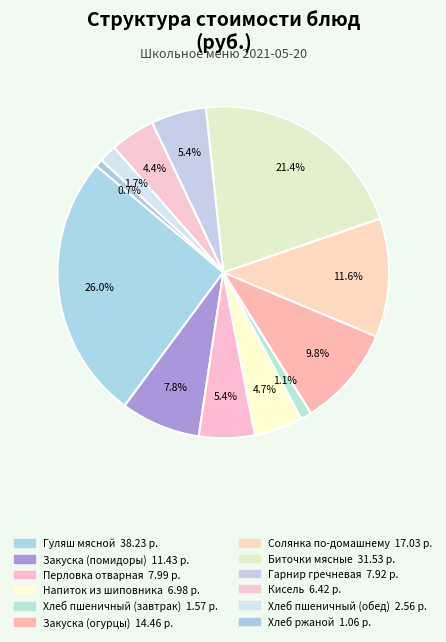

The Биточки мясные slice represents 14% of the pie. True or false?

False